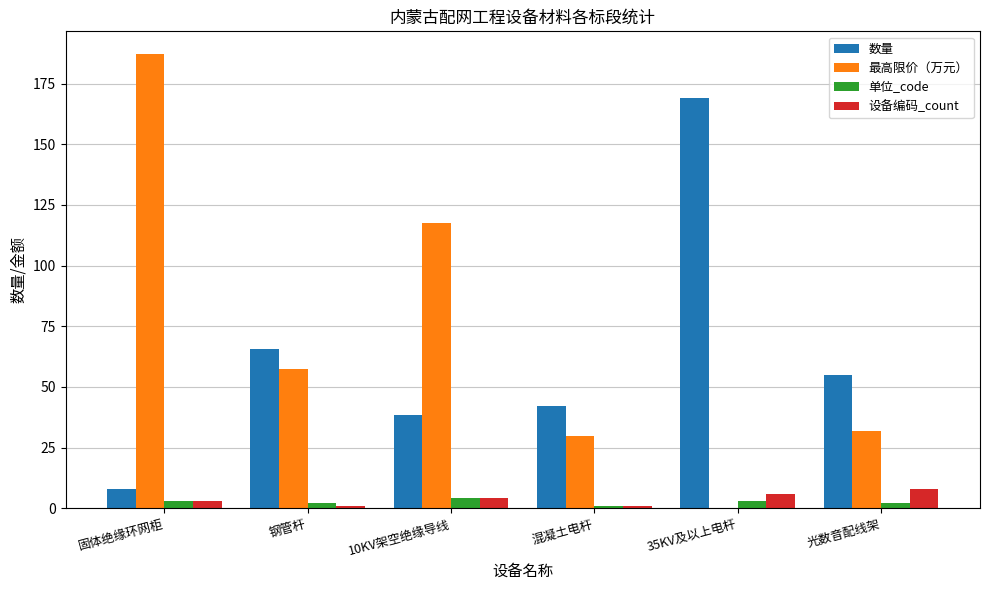

How many data points does each series have?

6